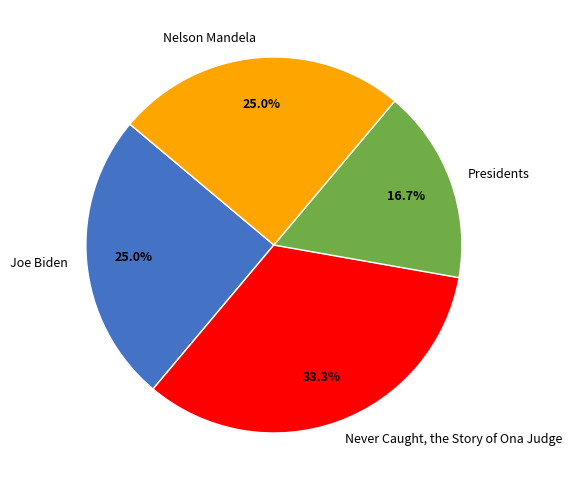

Between Joe Biden and Presidents, which is larger?

Joe Biden